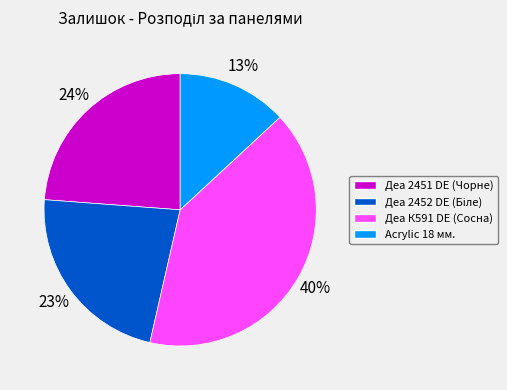

How many slices are in this pie chart?

4